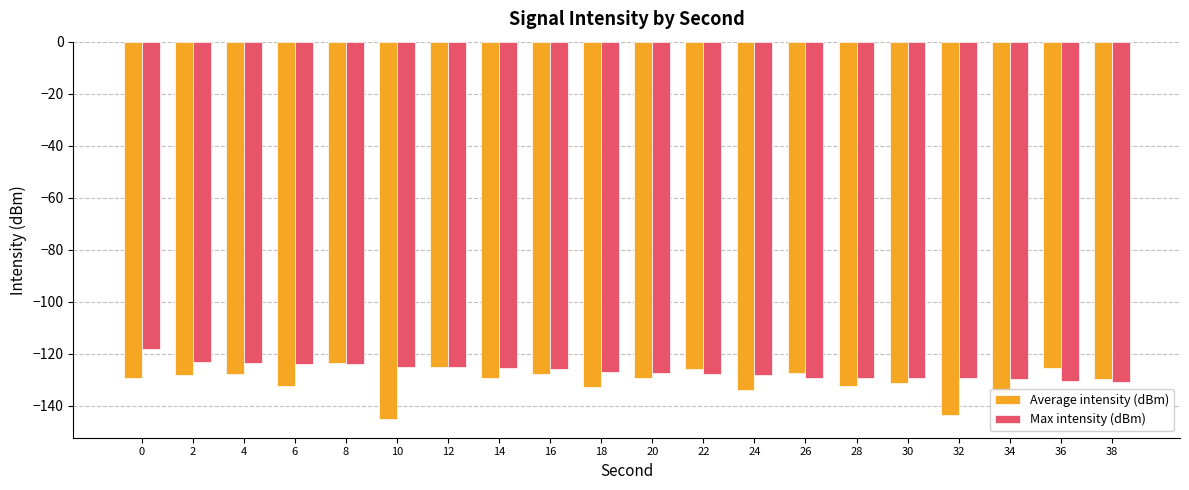

What is the difference between the Max intensity (dBm) values at 4 and 0?

5.5